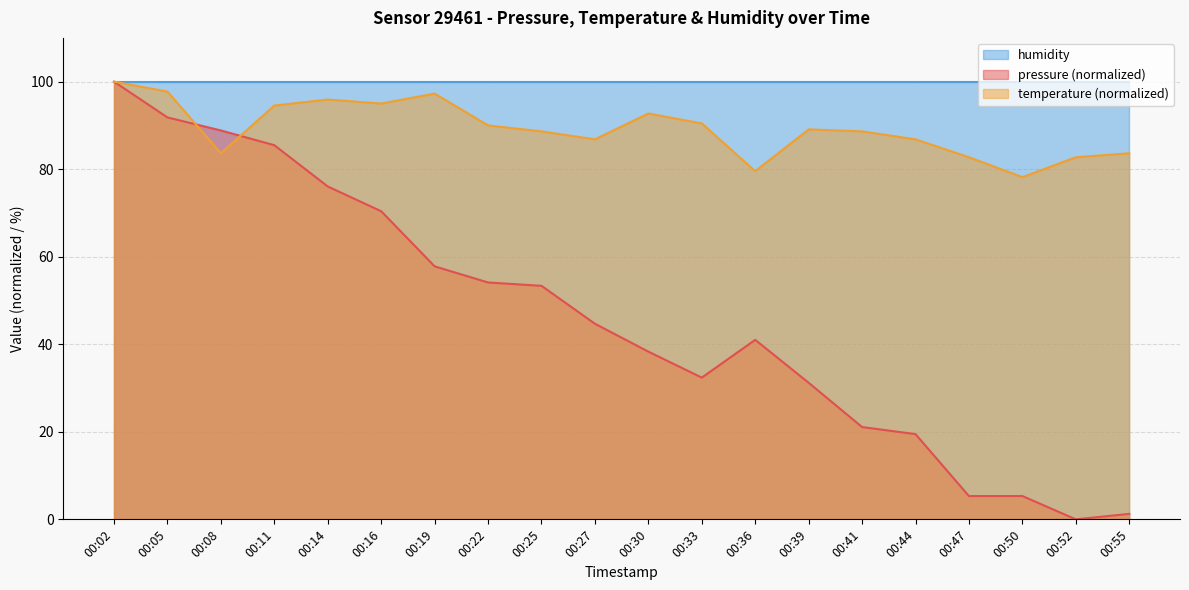

What is the sum of the pressure values at 00:08 and 00:33?

121.2